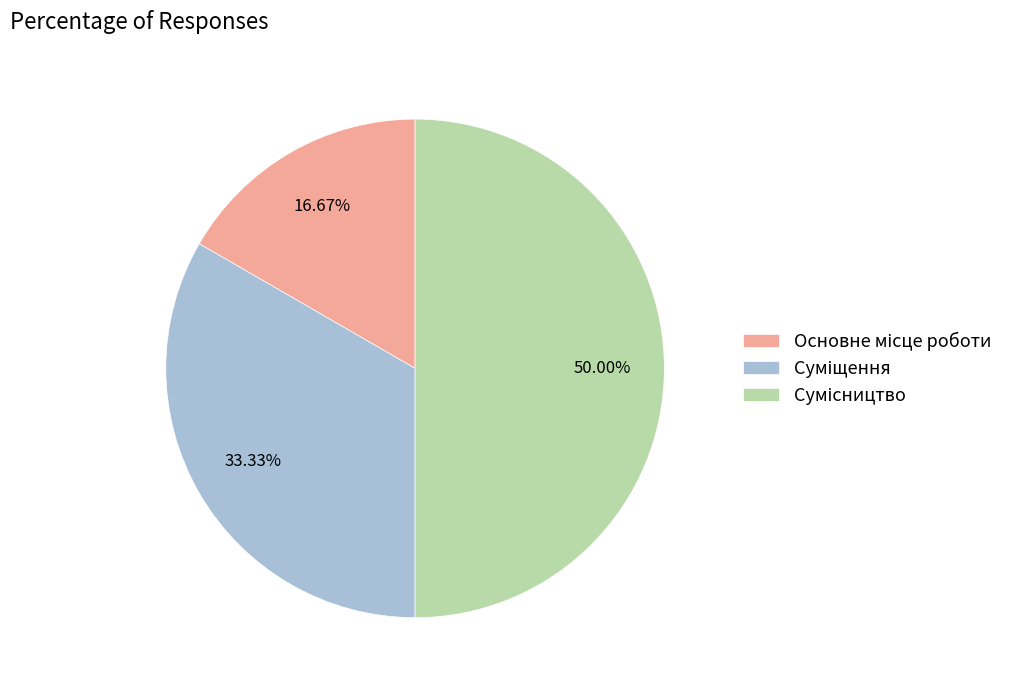

Count the number of slices in the pie.

3